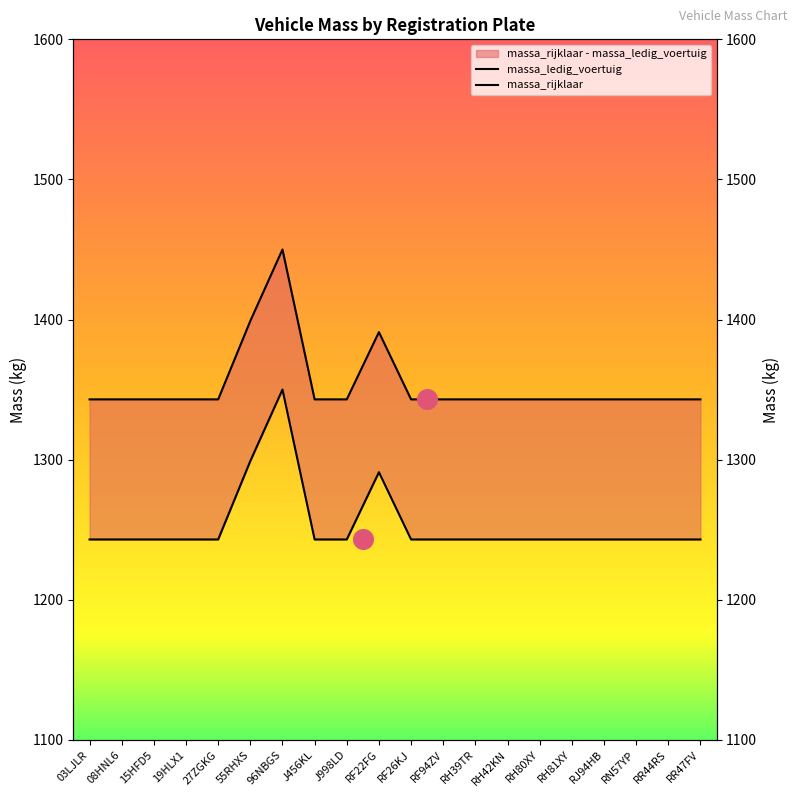

Which series reaches the minimum Y coordinate?

massa_ledig_voertuig